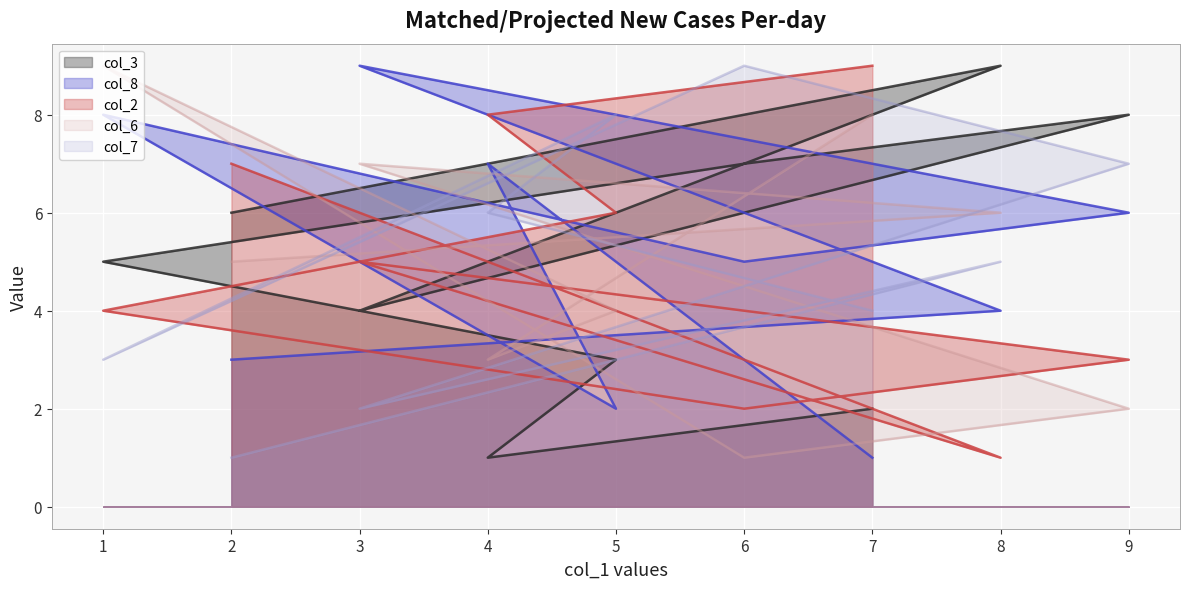

What is the value of the col_2 point at the 7th from the left?

6